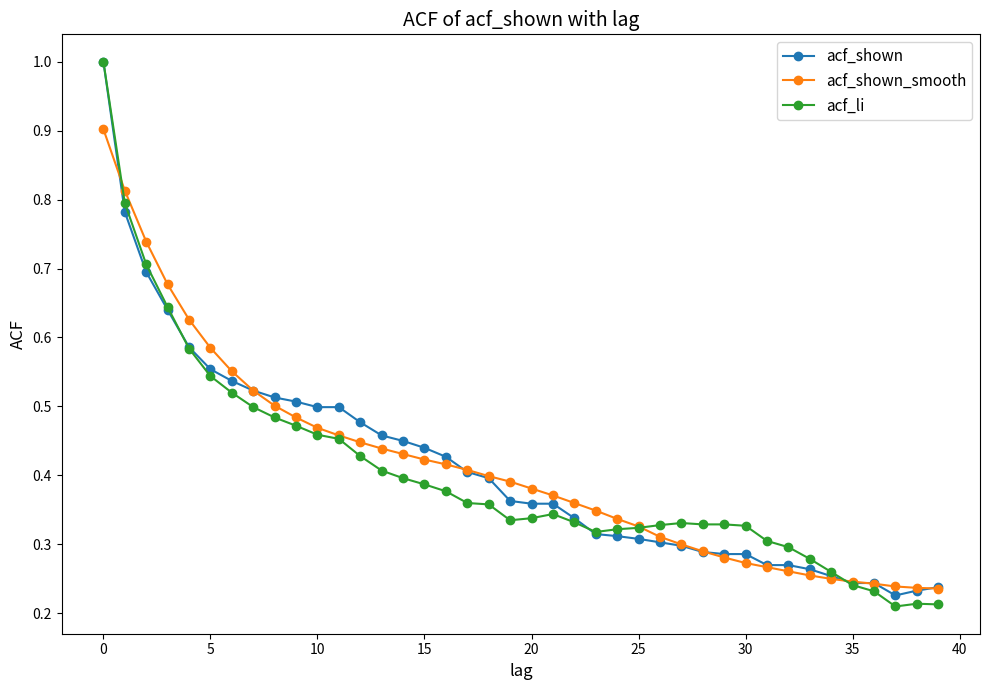

Which series has the widest spread of values?

acf_li